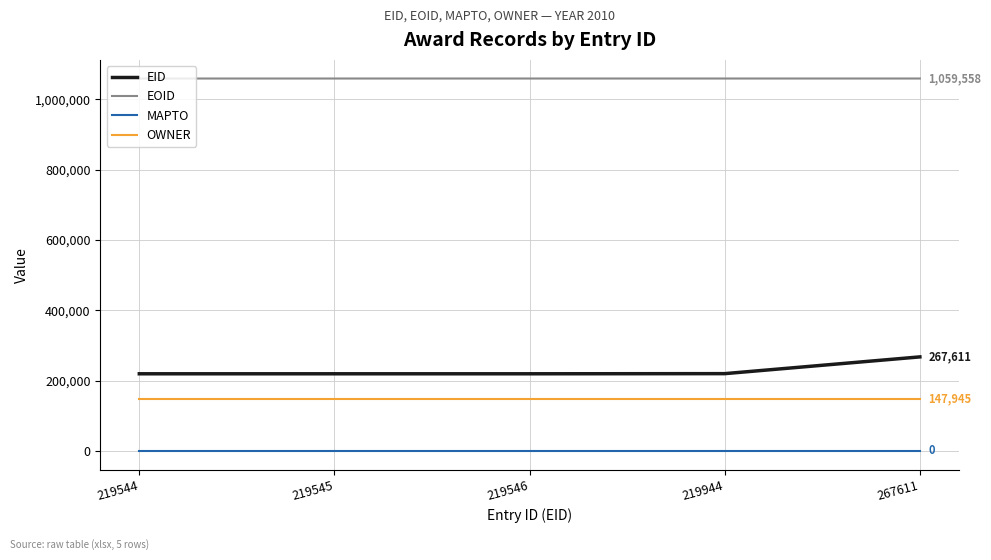

At which category is the sum across all series the highest?

267611